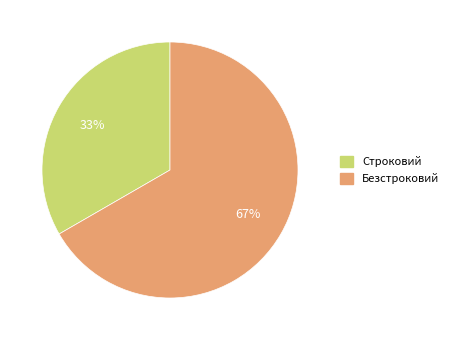

What is the ratio of the value at Безстроковий to the value at Строковий?

2.0